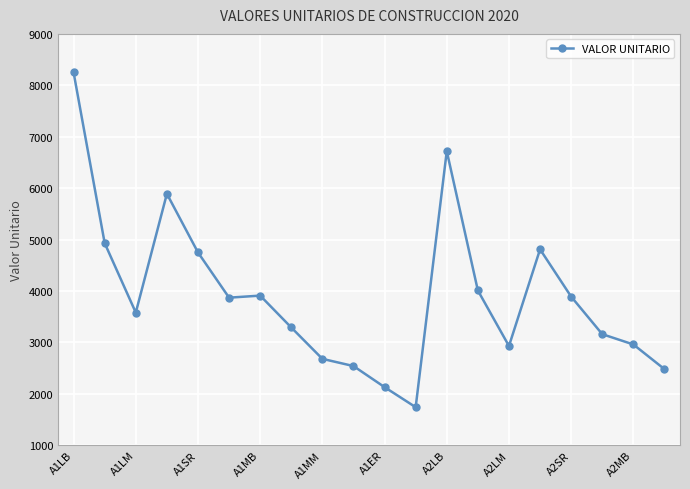

How many data points are less than 3870?

10